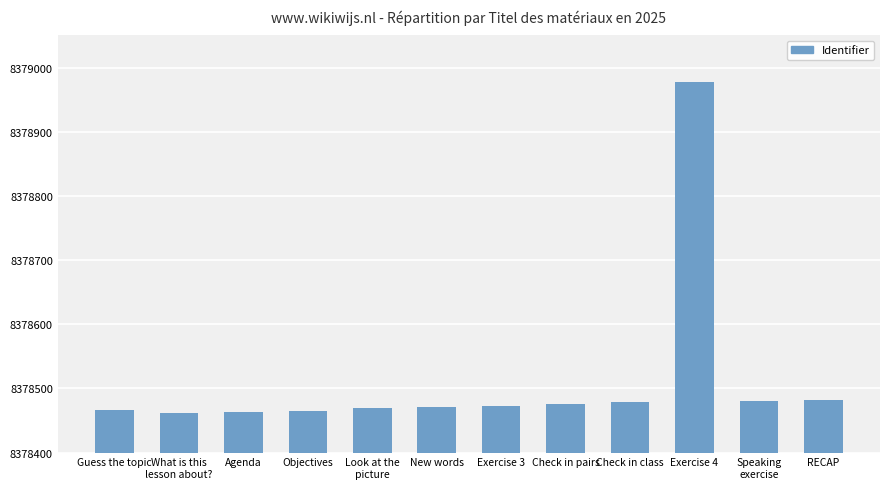

What is the ratio of the value at RECAP to the value at Check in pairs?

1.0